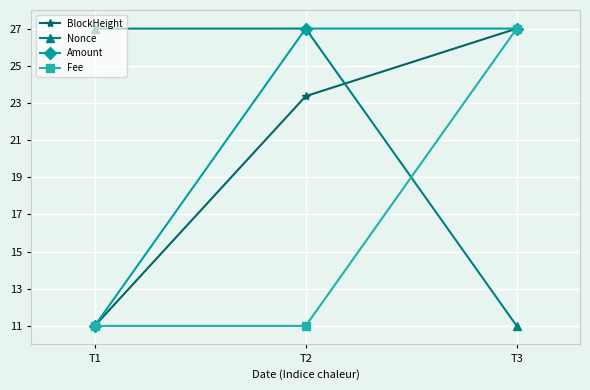

At how many categories does at least one series exceed 11?

3